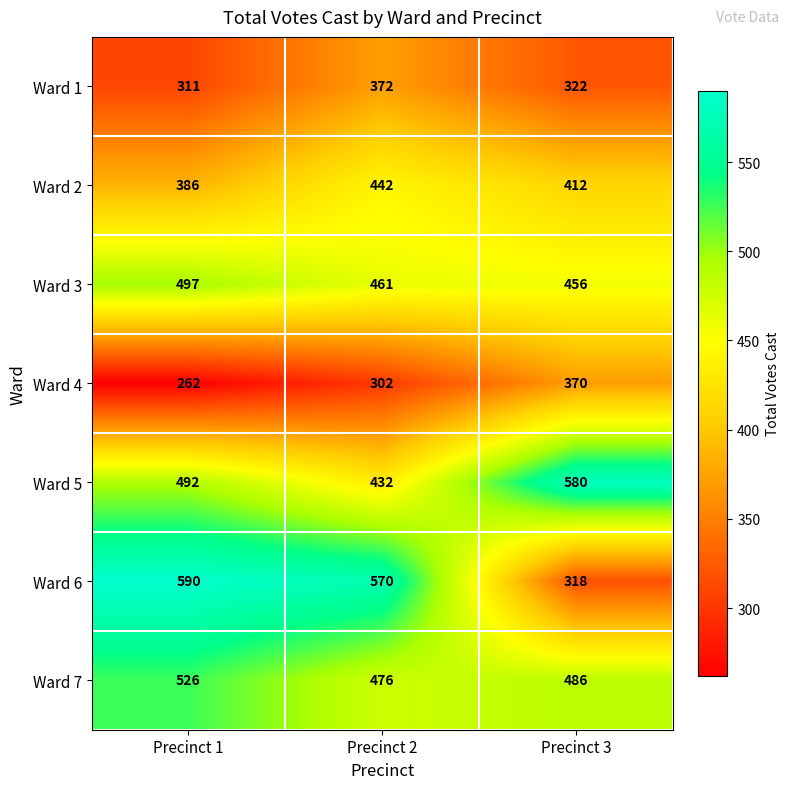

What is the difference between the highest and lowest values at Precinct 2?

268